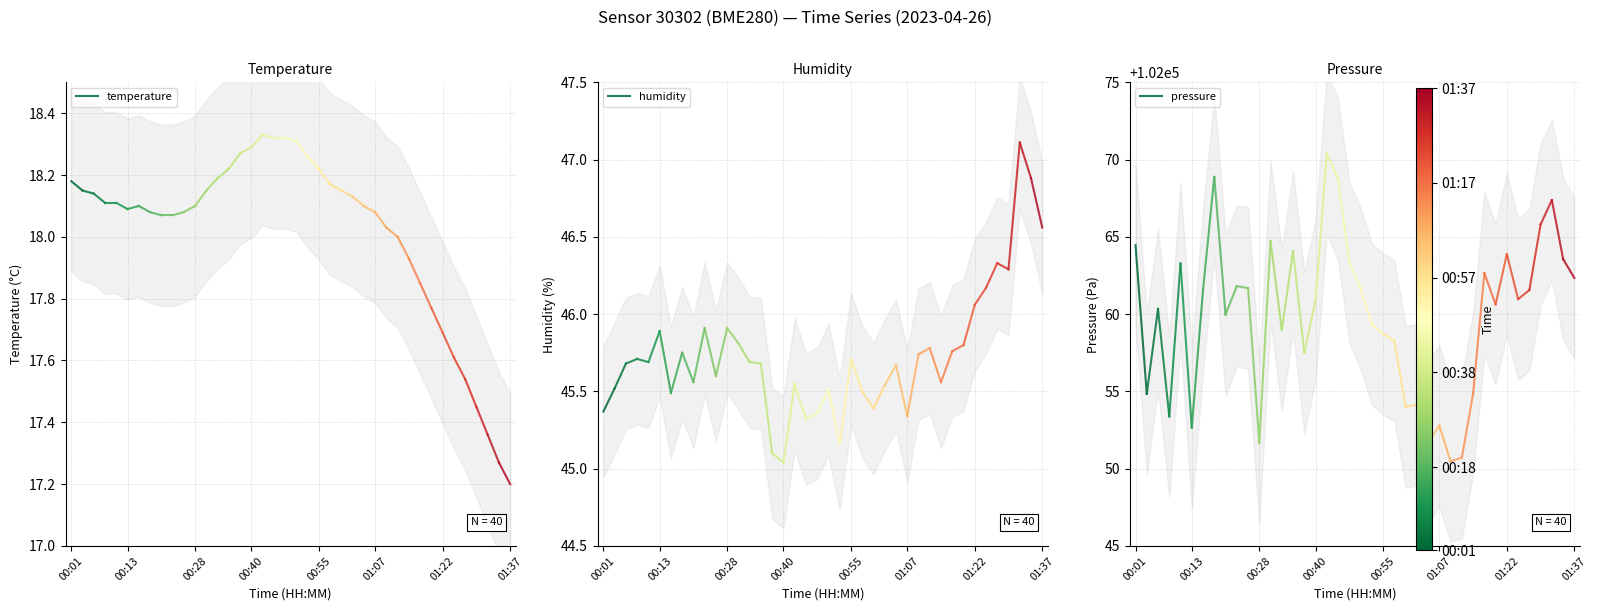

Read the temperature value at 00:01.

18.2